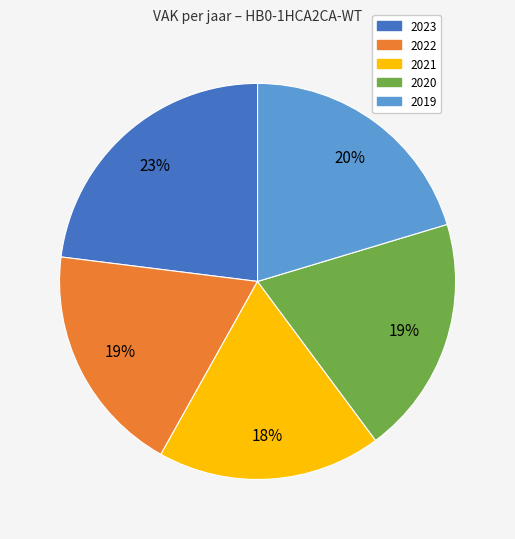

Approximately how many times larger is the value at 2022 compared to 2019?

0.9